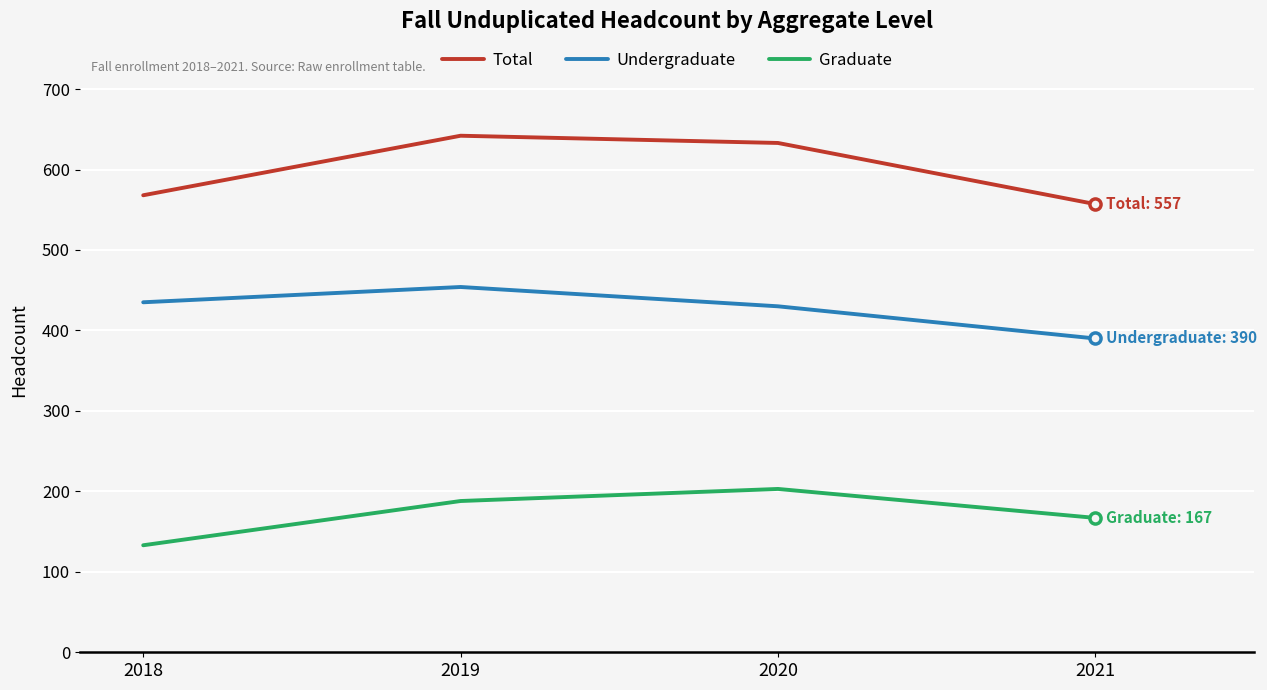

True or false: Graduate has a value of 133 at 2018.

True